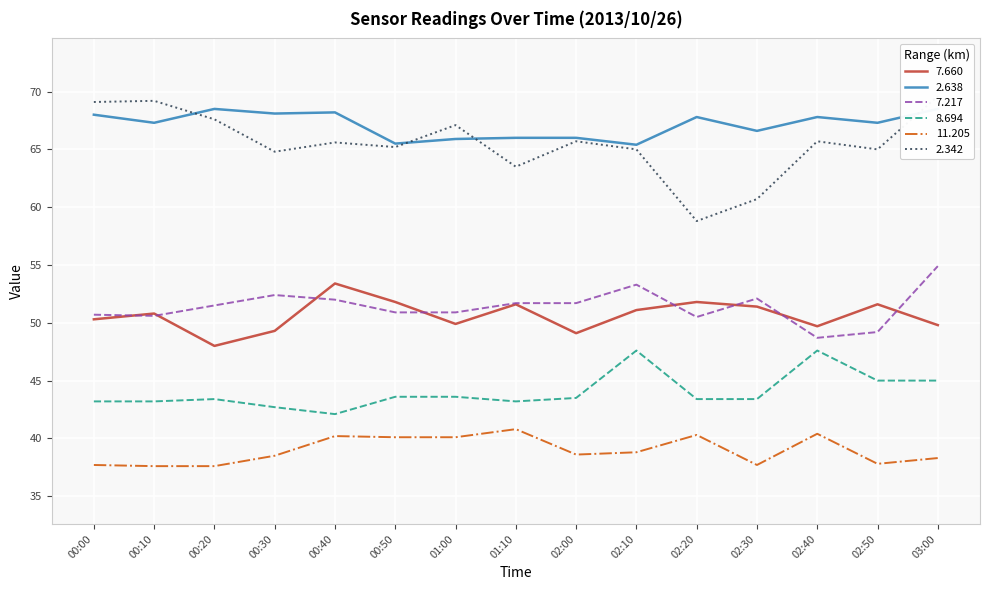

What is the highest value of the   7.660 series?

53.4